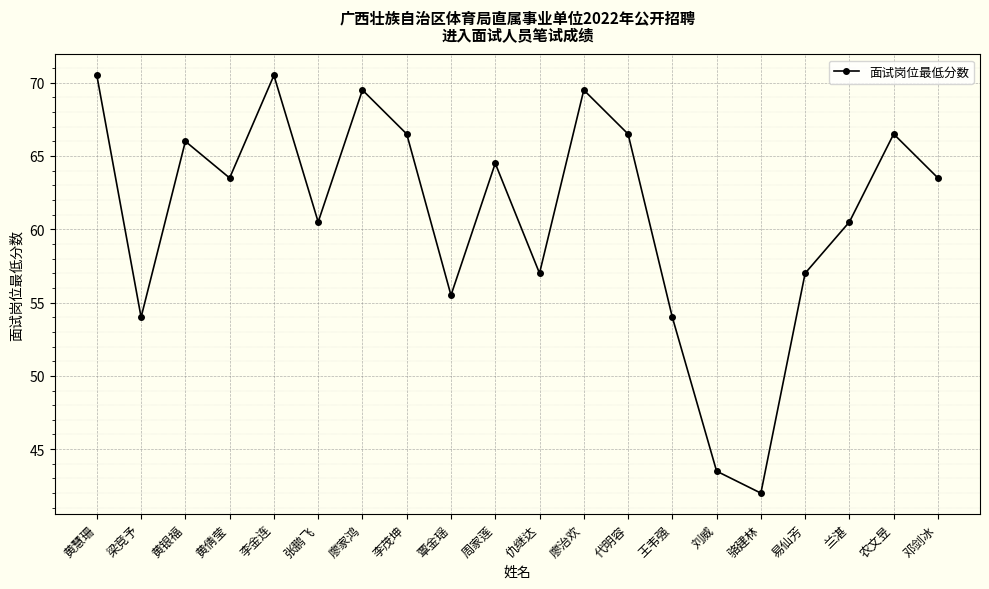

Where is the first local minimum?

梁竞予